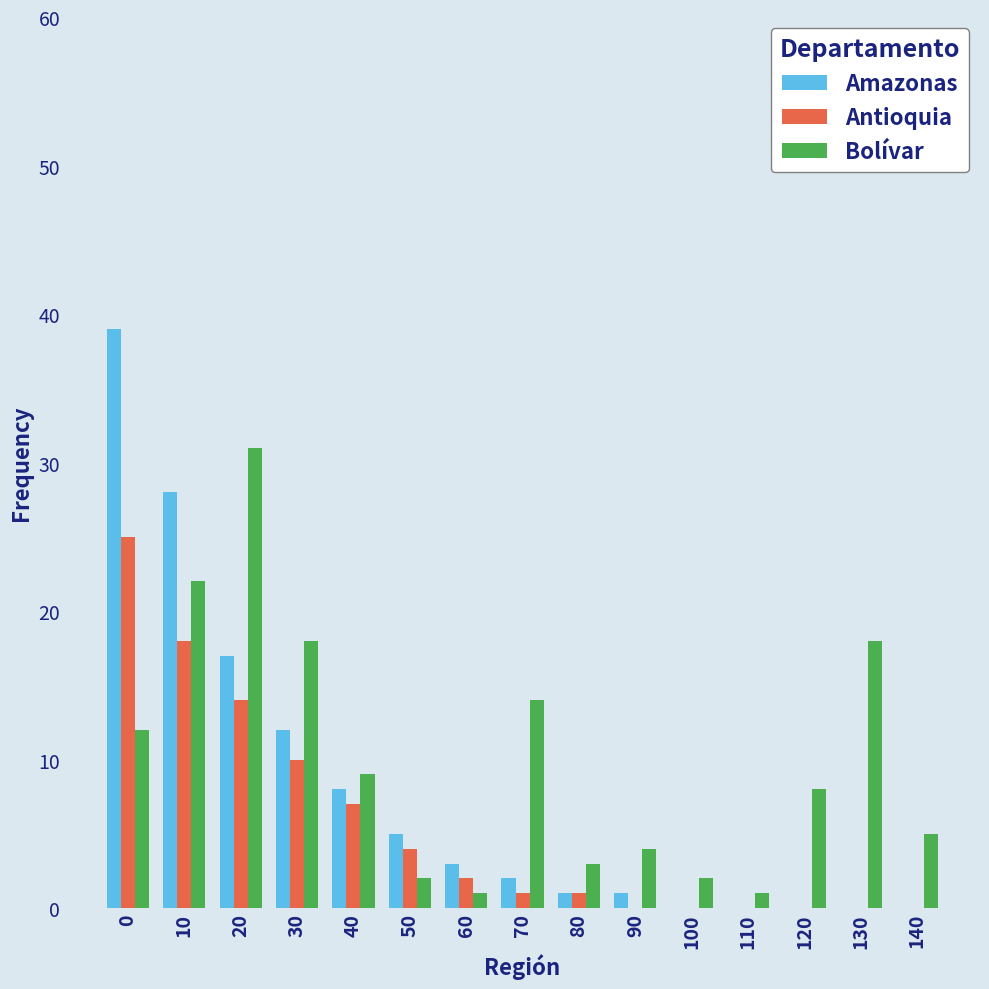

What is the maximum value shown in the chart?

39